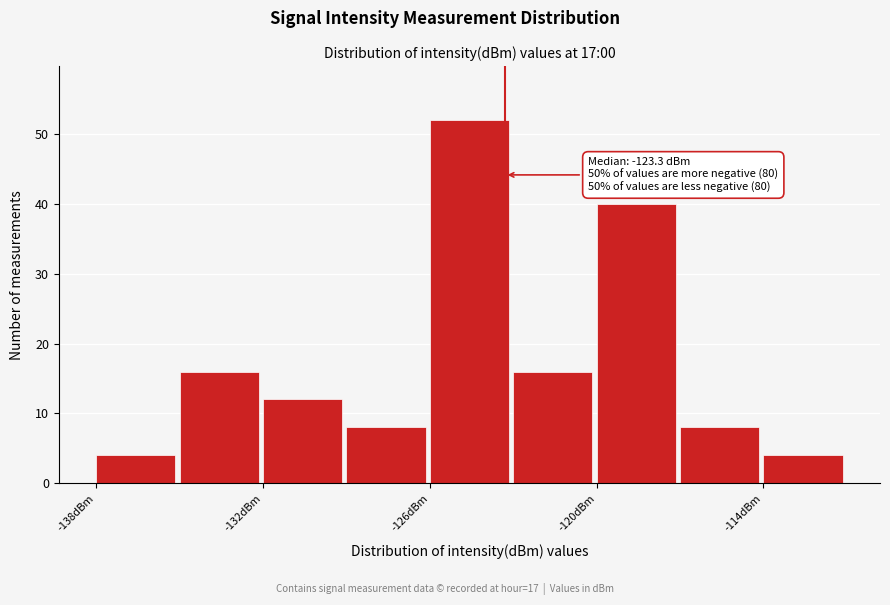

Around what value on the x-axis is the tallest bar? Give the approximate position of its centre, as read against the axis.

-125